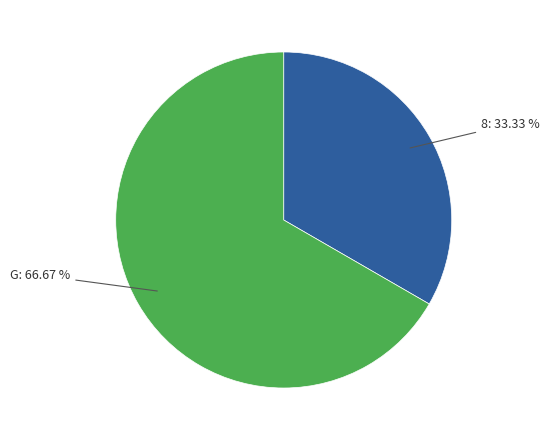

Is there a majority slice in this chart?

Yes